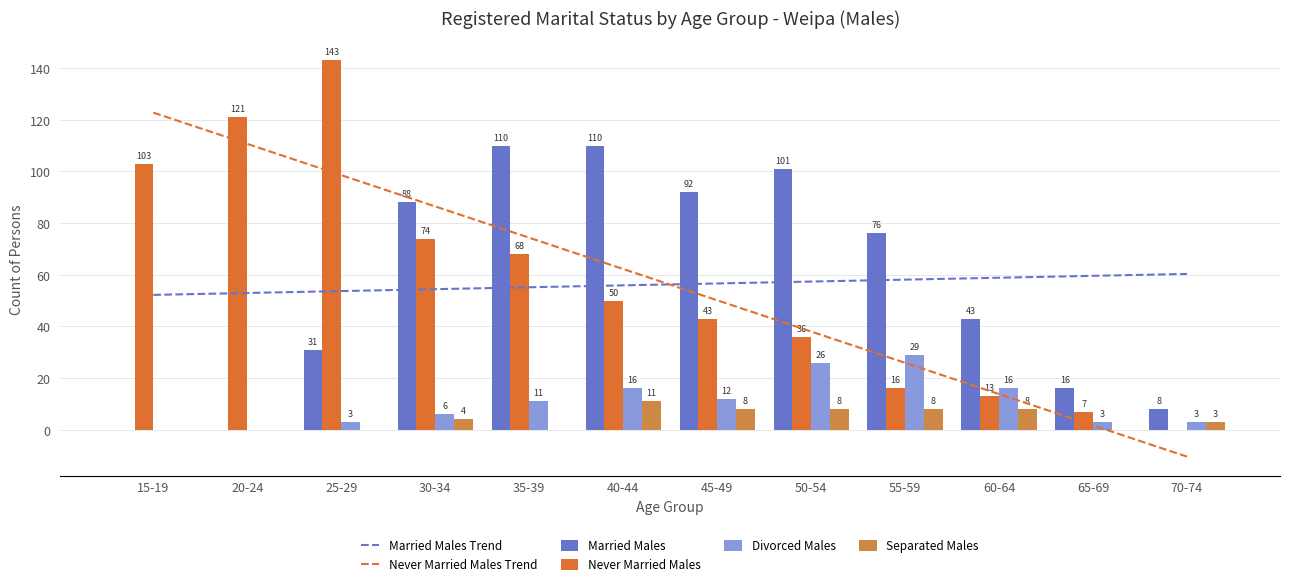

At 25-29, list the series in order from largest to smallest.

Never Married Males, Never Married Males Trend, Married Males Trend, Married Males, Divorced Males, Separated Males